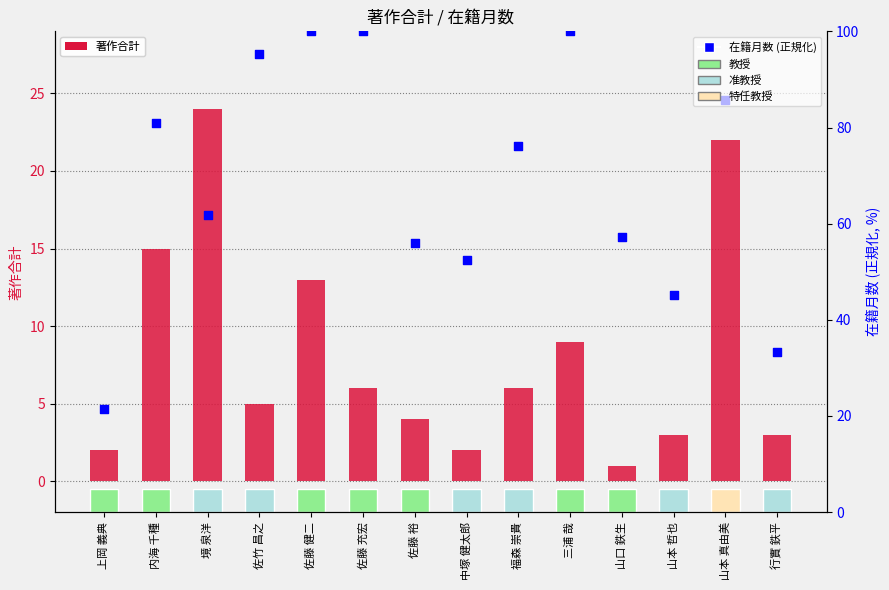

Which series has the widest spread of Y values?

在籍月数 (正規化)